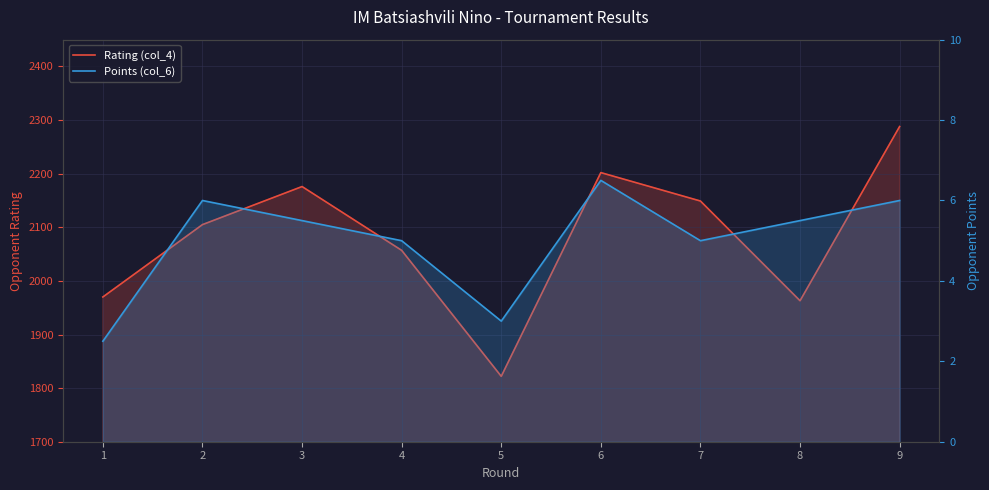

What is the maximum value shown in the chart?

2288.0